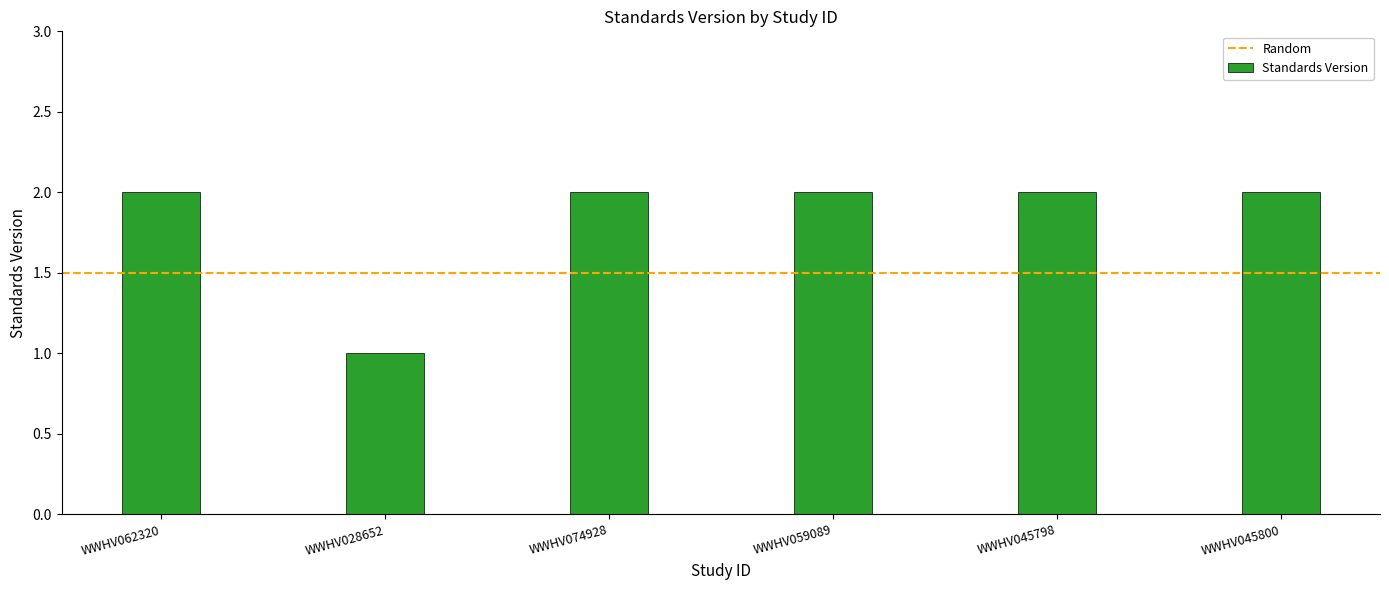

What position from the left is WWHV074928?

3